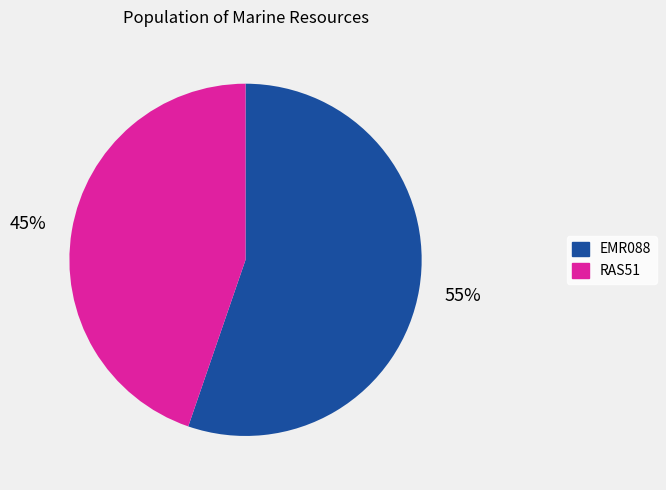

To the nearest percent, what is the combined percentage of RAS51 and EMR088?

100%